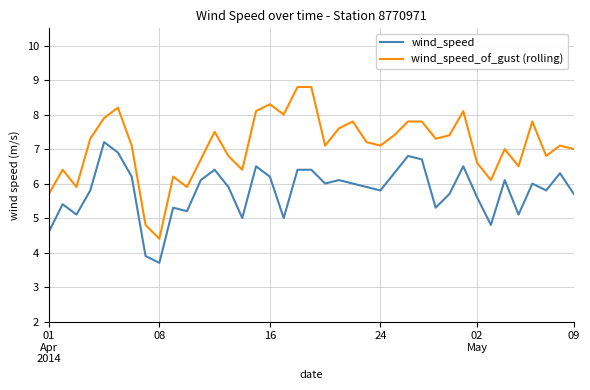

Which series has the largest total across all categories?

wind_speed_of_gust (rolling)